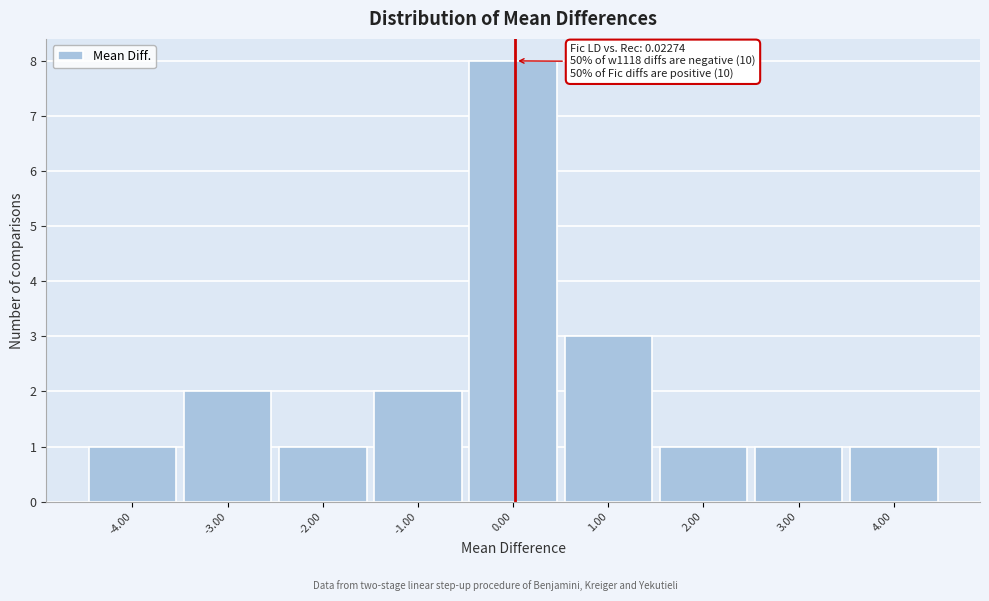

Which range on the x-axis has the tallest bar?

-0.5 to 0.5